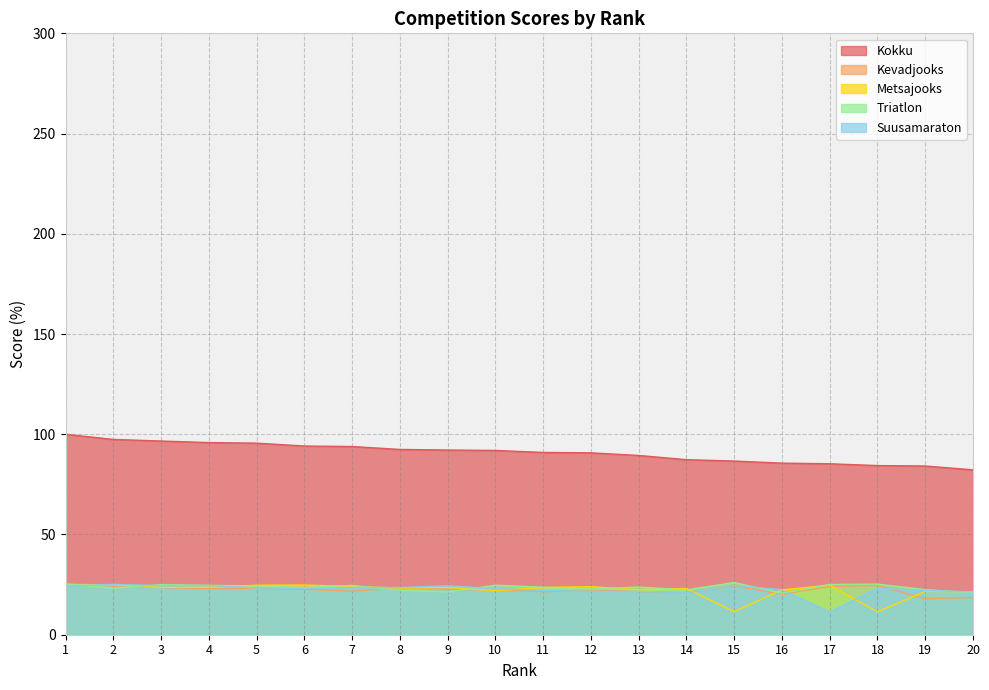

Reading right to left, what are all the values shown in this chart?

Kokku: 82.2	84.2	84.4	85.3	85.6	86.6	87.3	89.4	90.7	90.9	91.9	92.1	92.4	93.9	94.1	95.6	95.9	96.6	97.4	100.0
Kevadjooks: 18.5	18.0	24.5	24.1	20.1	24.4	21.0	21.6	22.3	21.5	22.2	22.8	23.5	21.7	22.6	23.2	22.9	23.5	24.3	25.1
Metsajooks: 21.4	21.6	11.5	24.7	22.3	11.5	23.1	22.5	24.0	23.6	22.0	23.6	23.3	24.0	24.8	24.7	23.7	23.6	24.8	25.1
Triatlon: 20.9	22.5	25.2	25.1	20.7	26.0	22.4	23.8	22.8	23.7	24.7	21.4	22.1	24.6	23.6	24.3	24.7	25.0	23.2	25.4
Suusamaraton: 21.4	22.1	23.1	11.4	22.4	24.6	20.9	21.6	21.6	22.2	23.0	24.4	23.6	23.5	23.1	23.3	24.6	24.5	25.1	24.4